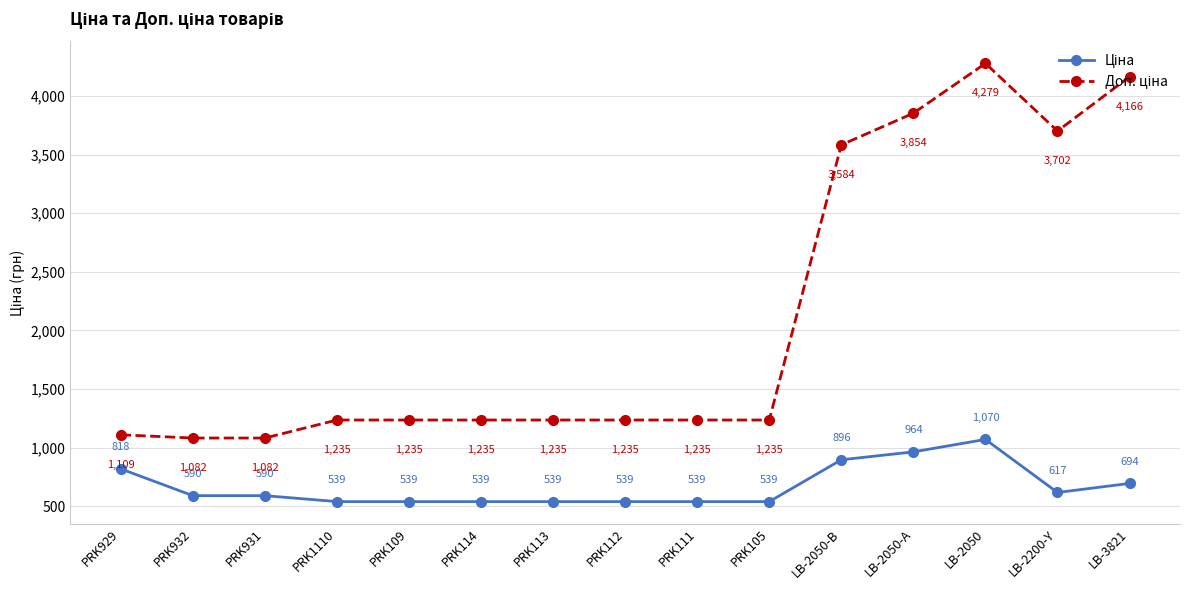

Does the chart have visible grid lines?

Yes